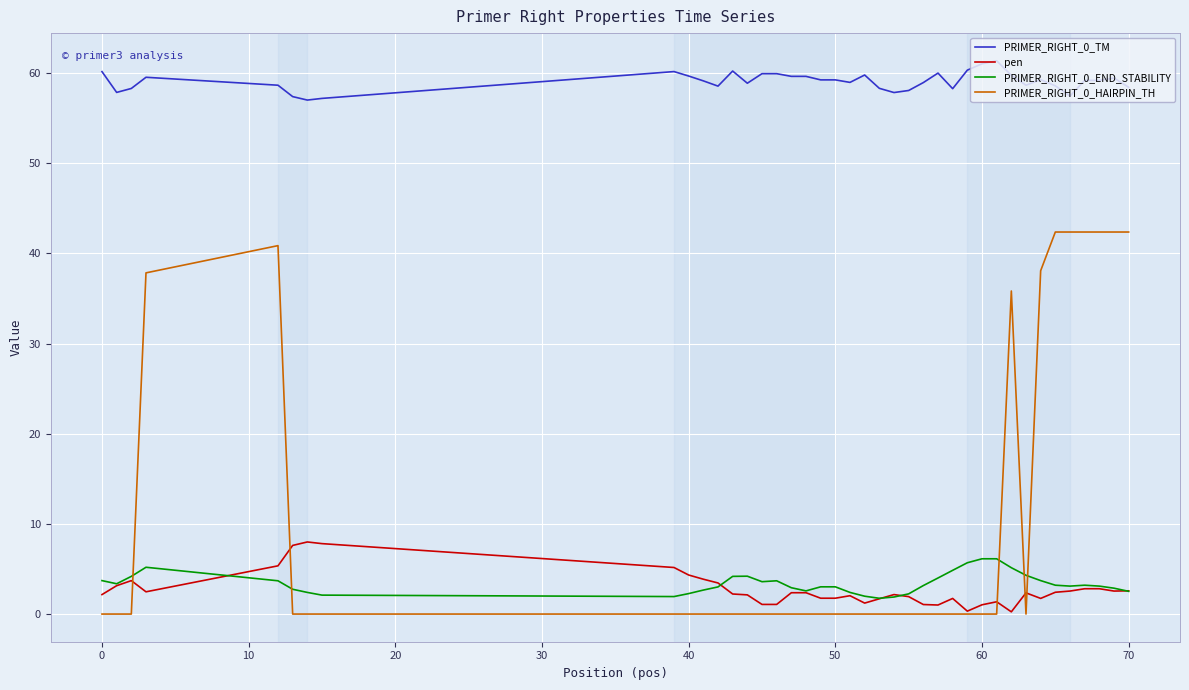

True or false: PRIMER_RIGHT_0_TM and pen cross at least once.

False